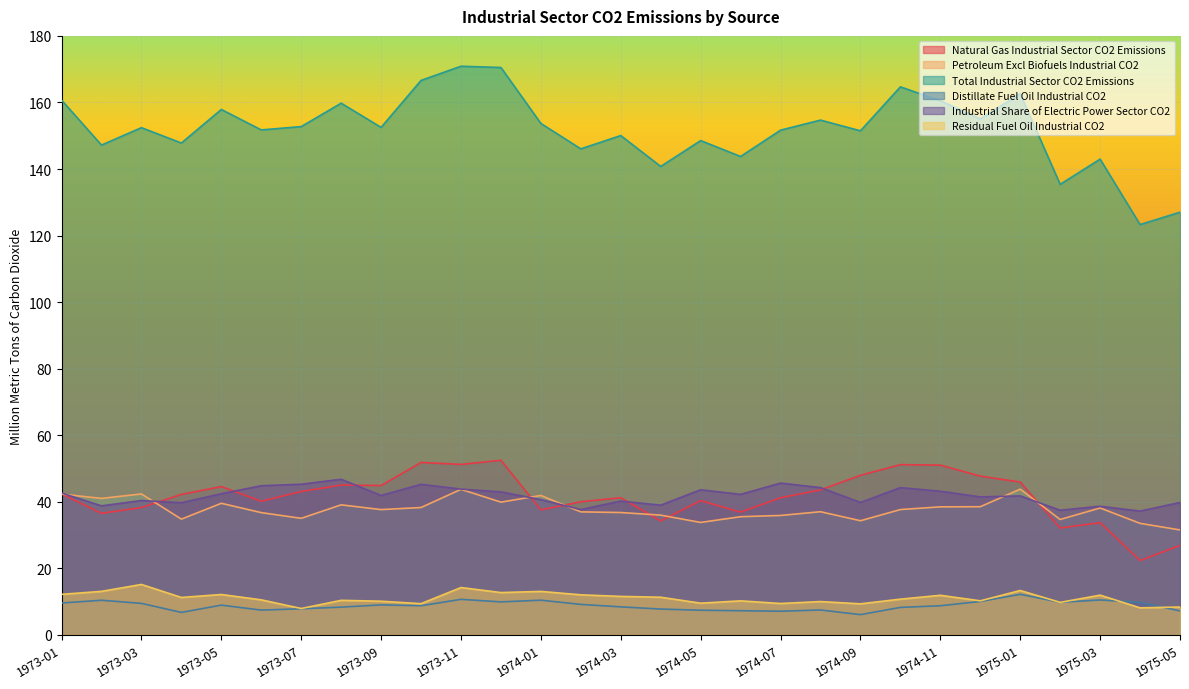

At how many categories does at least one series exceed 33?

29